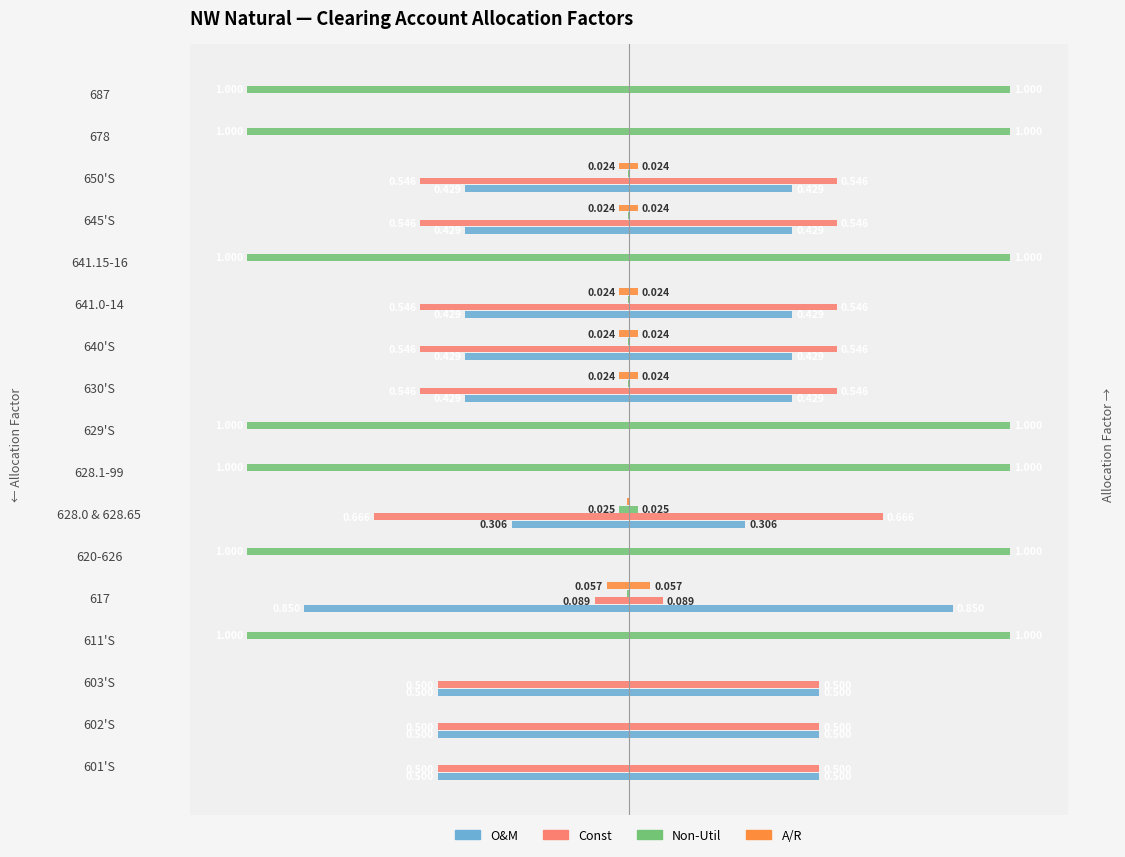

The O&M series shows -0.4 at 629'S. True or false?

False